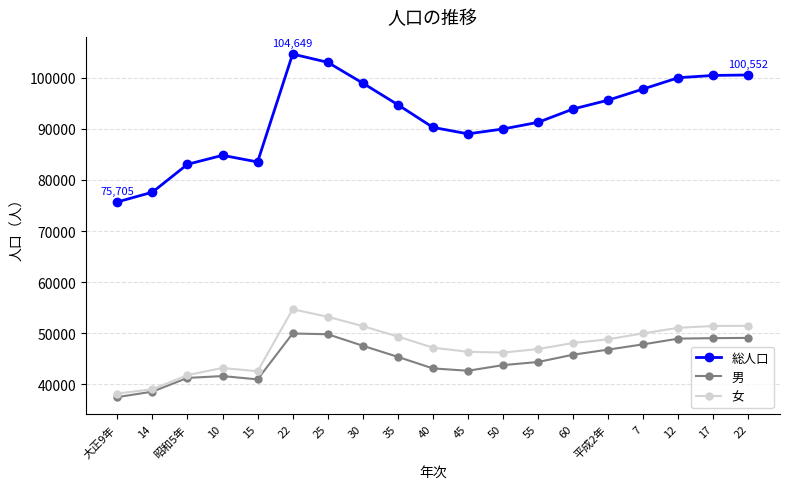

True or false: 女 and 総人口 intersect in this chart.

False